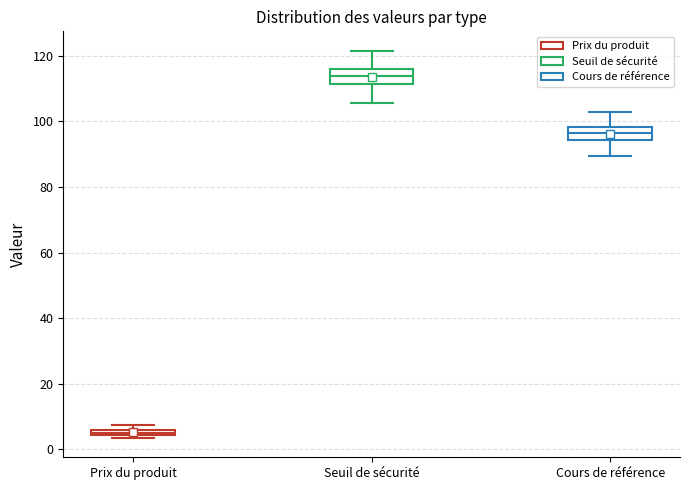

Where is the lower edge of the box for Prix du produit on the y-axis? The values are not printed on the chart, so give them approximately, as read against the axis.

4